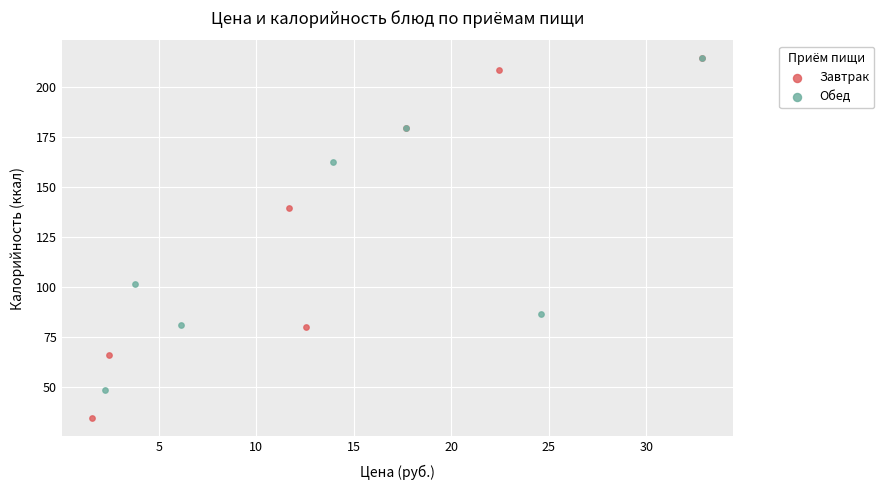

Which series reaches the minimum Y coordinate?

Завтрак